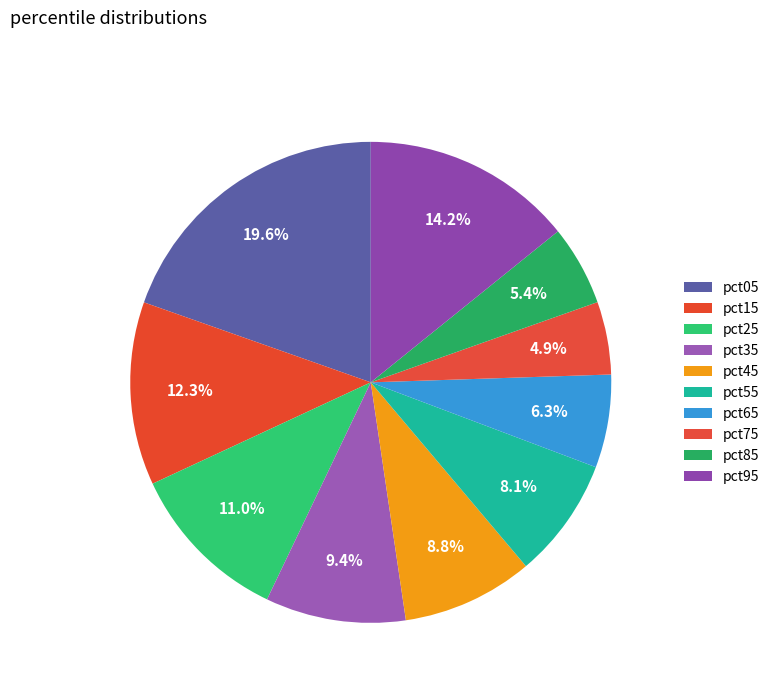

Rank the categories by value from highest to lowest.

pct05, pct95, pct15, pct25, pct35, pct45, pct55, pct65, pct85, pct75